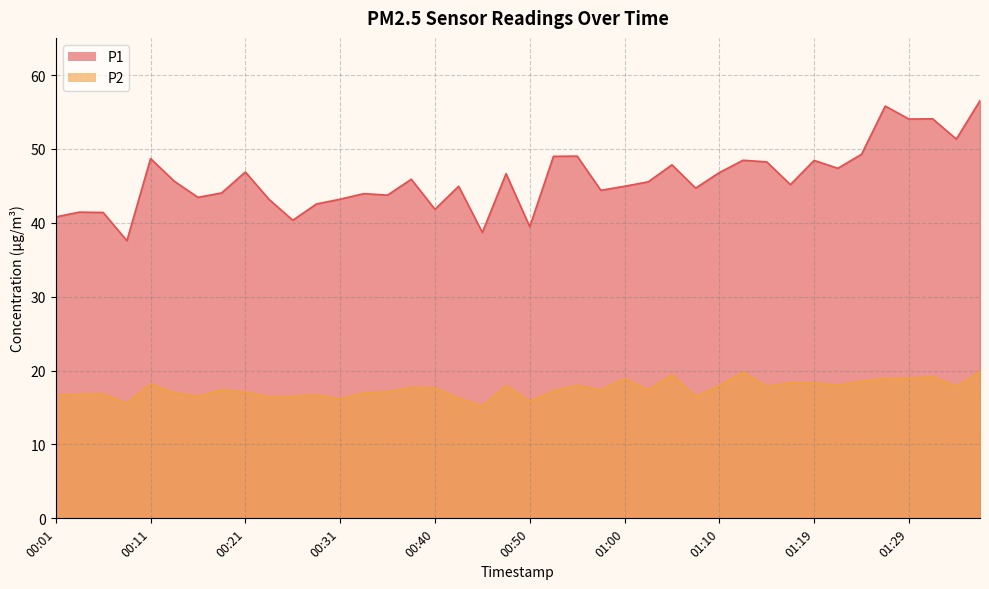

The value of P1 at 00:11 is 48.7. True or false?

True